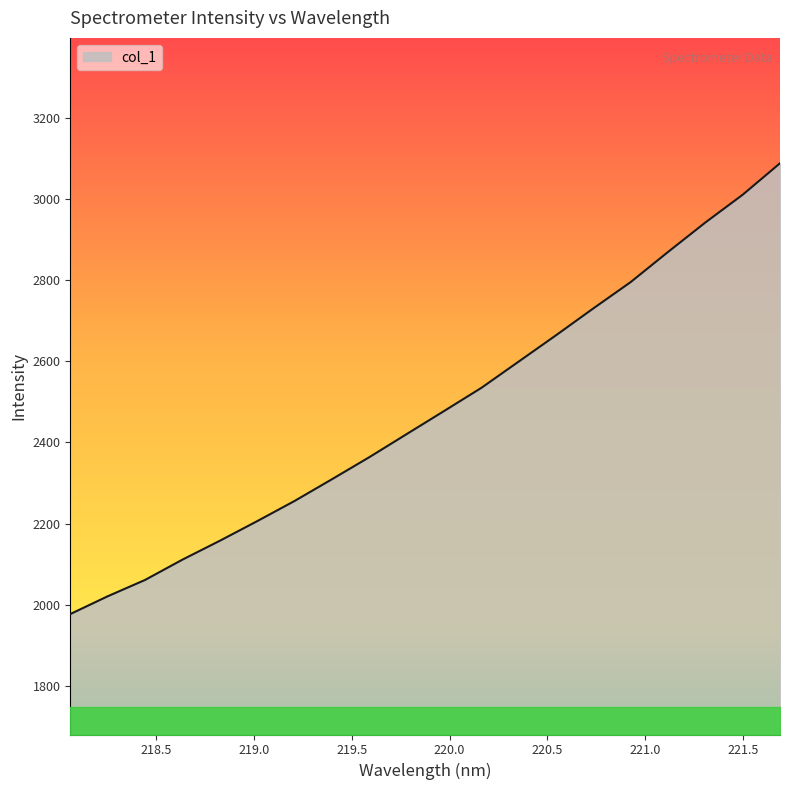

How many values are below 2477?

10